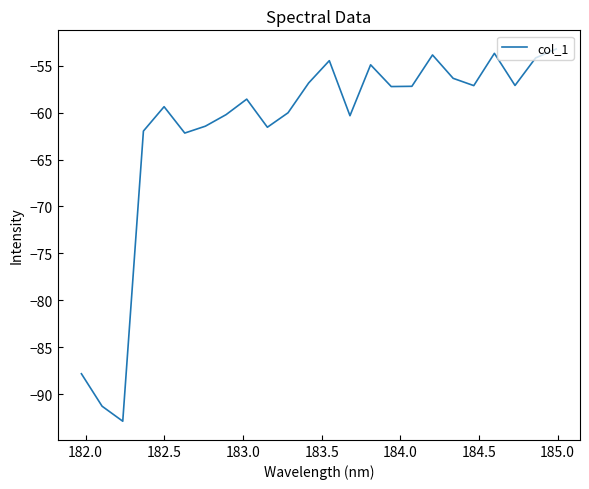

What is the difference between the maximum and minimum values?

39.6